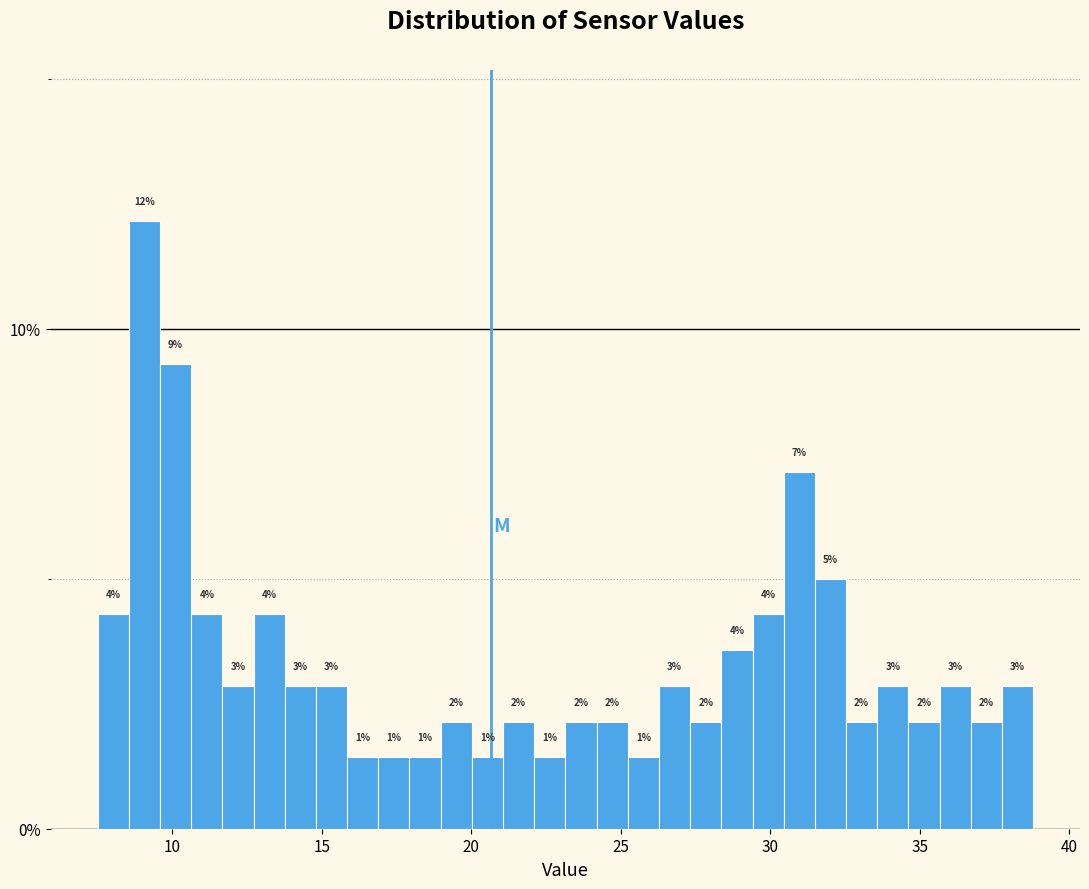

Read against the x-axis, roughly where is the centre of the tallest bar?

9.0